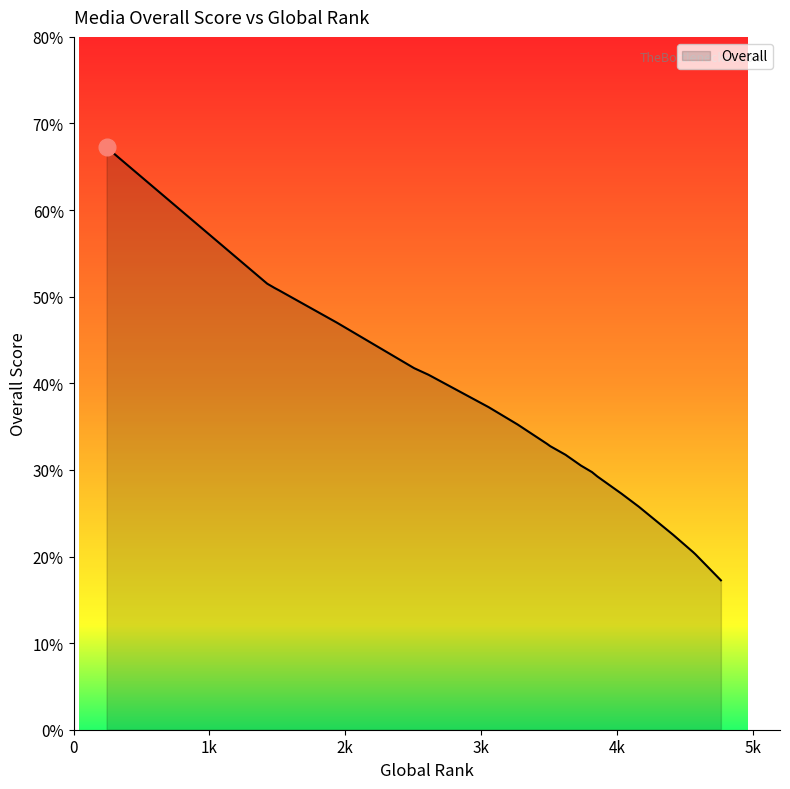

What is the ratio of the value at 15 to the value at 22?

1.5